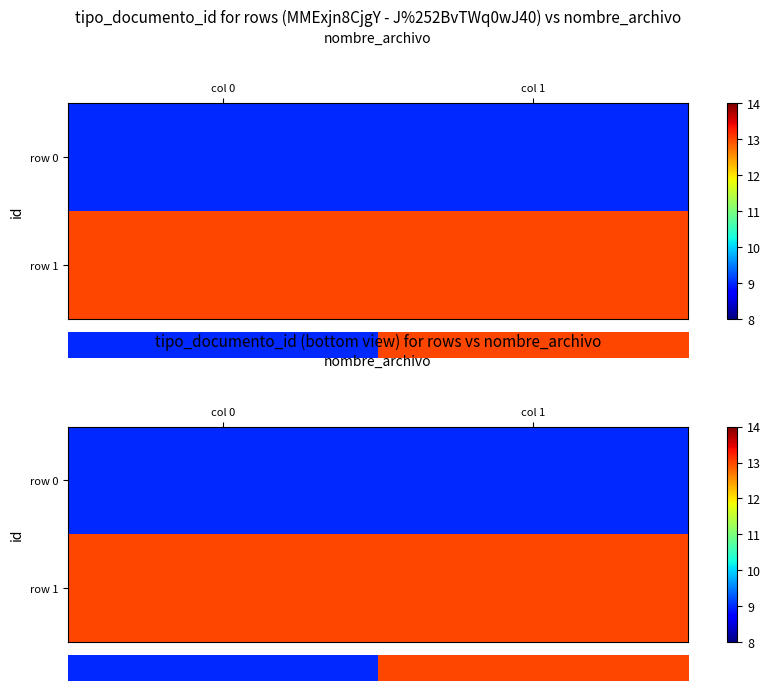

At which category is the sum across all series the highest?

col 0